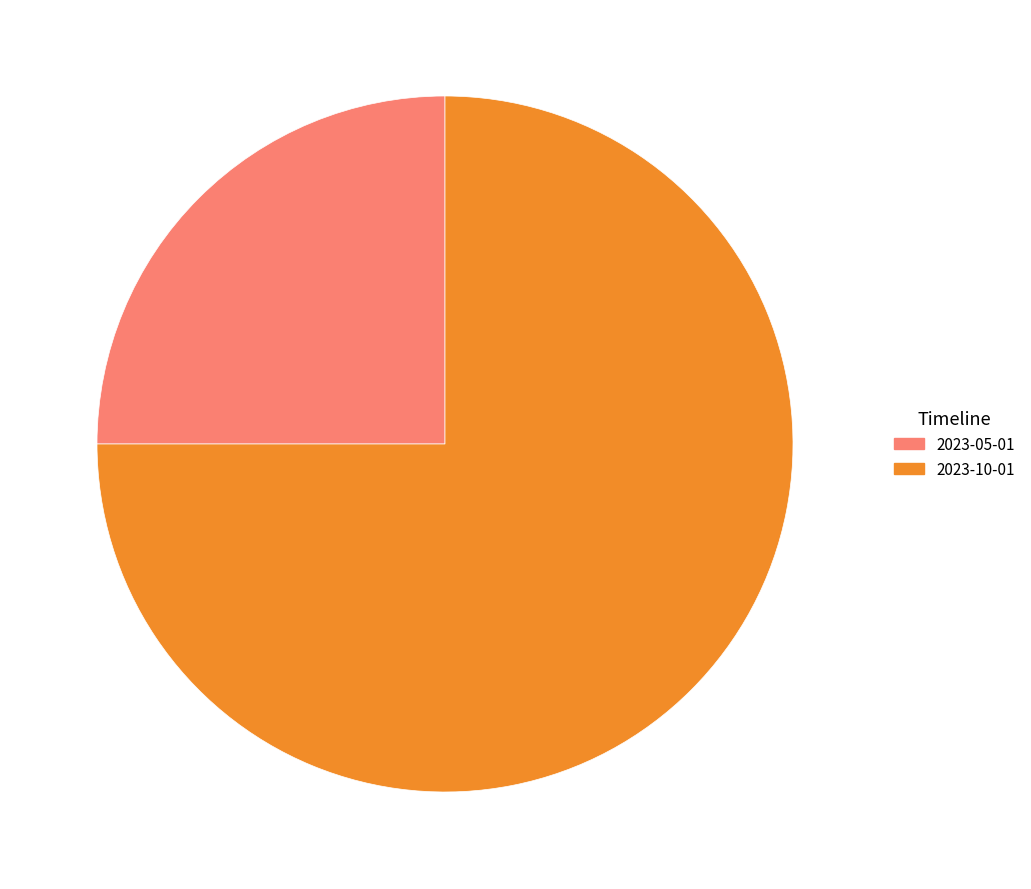

Rank the categories by value from lowest to highest.

2023-05-01, 2023-10-01